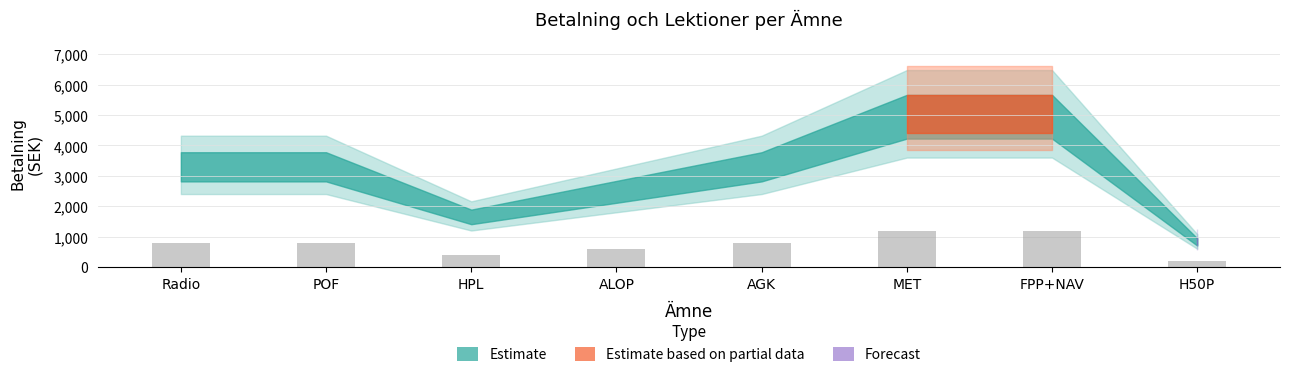

Reading left to right, list all the values displayed in this chart.

800	800	400	600	800	1200	1200	200